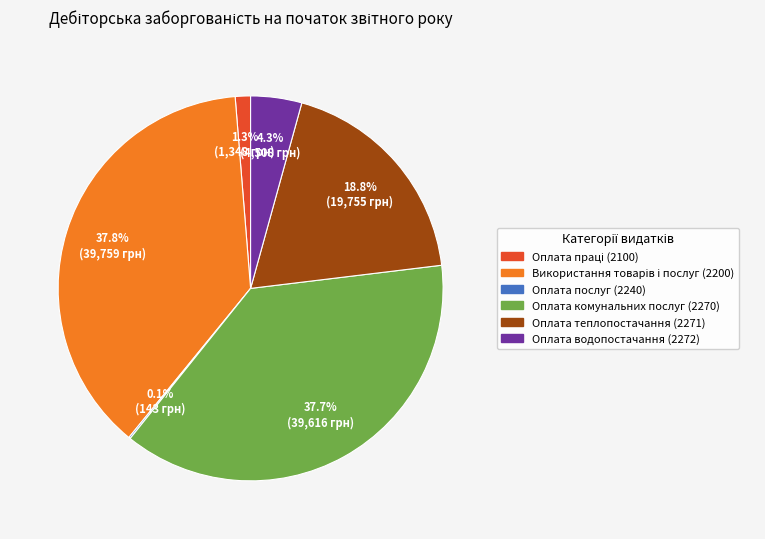

Approximately how many times larger is the value at Оплата комунальних послуг (2270) compared to Оплата теплопостачання (2271)?

2.0